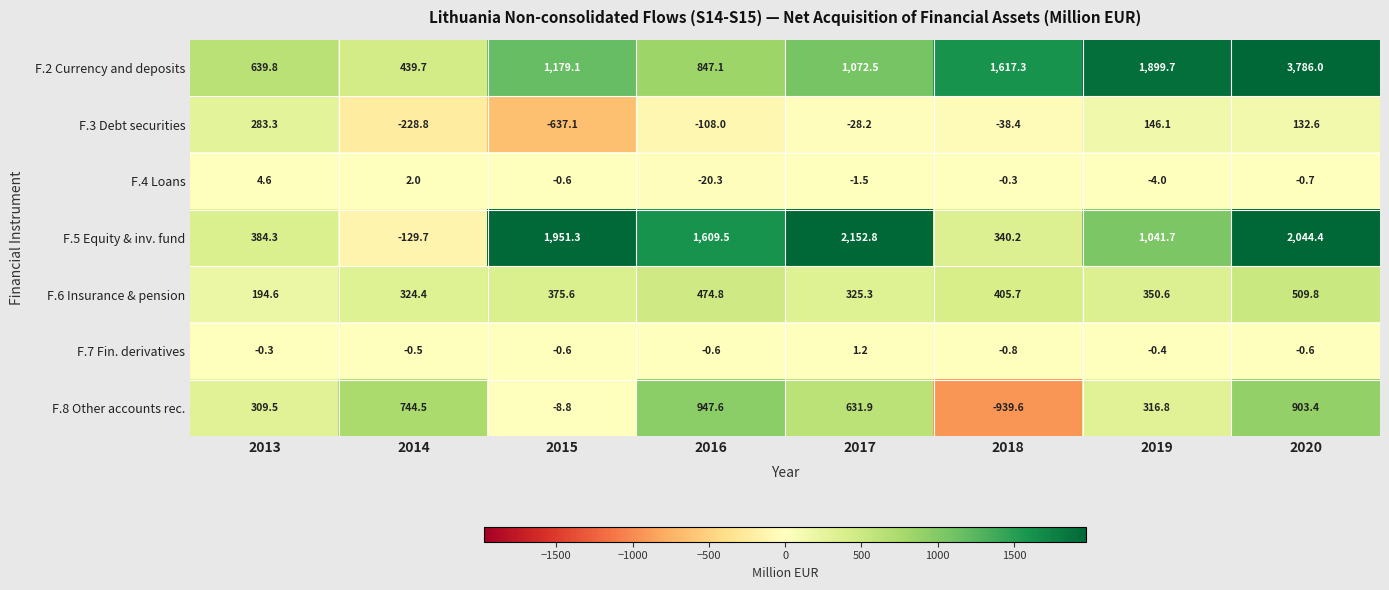

Which series changed the most between 2015 and 2018?

F.5 Equity & inv. fund